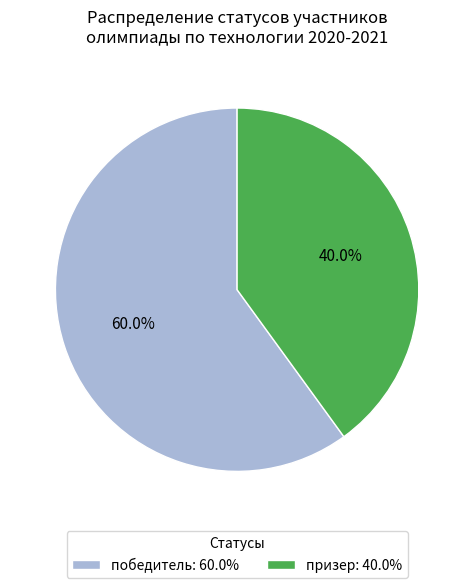

What is the majority slice?

победитель